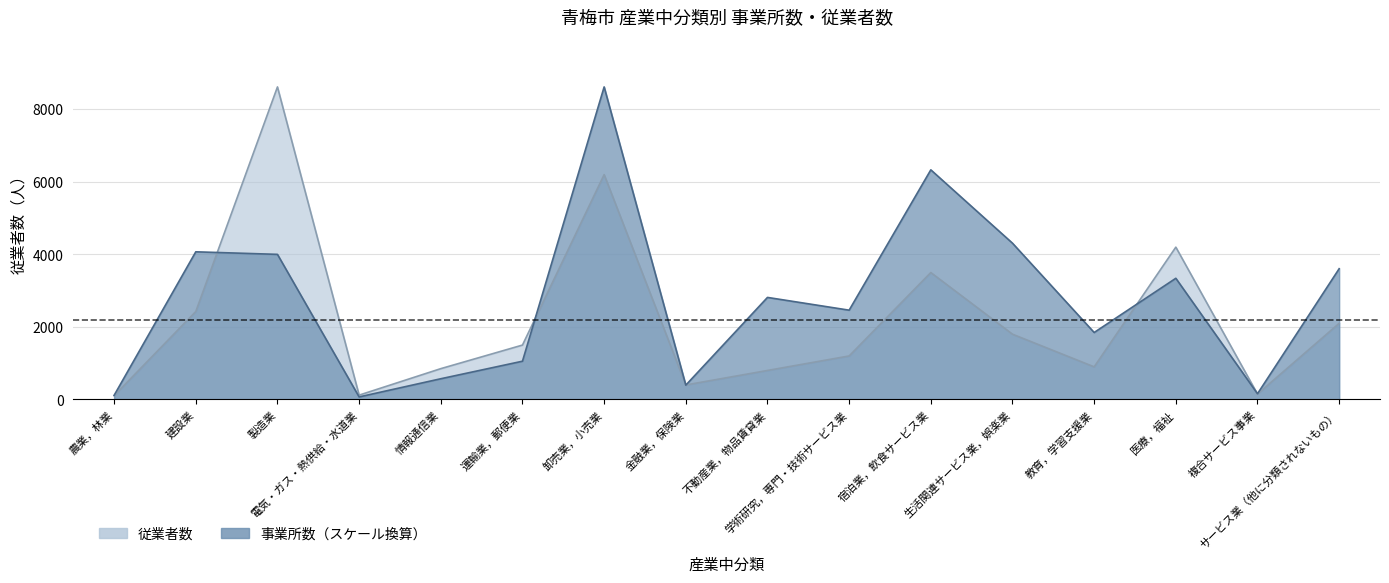

What is the smallest value displayed?

70.4